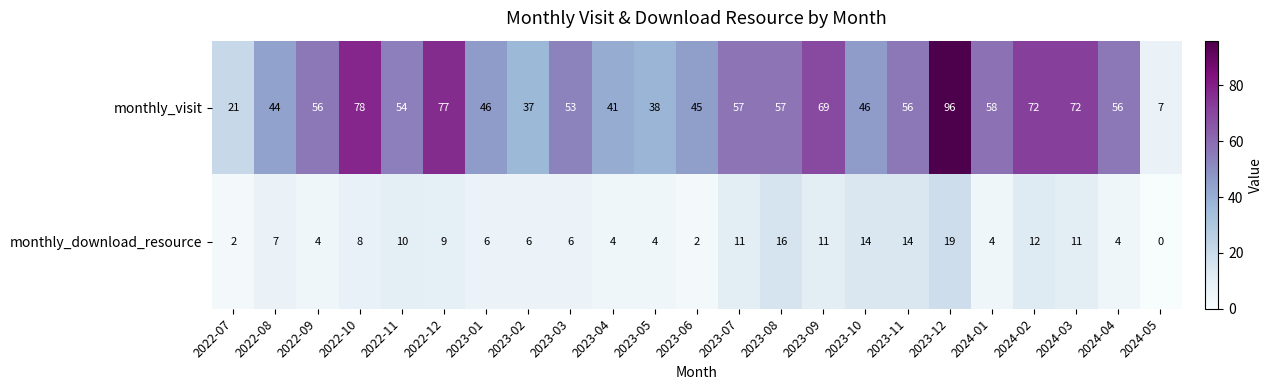

What is the maximum value for monthly_download_resource?

19